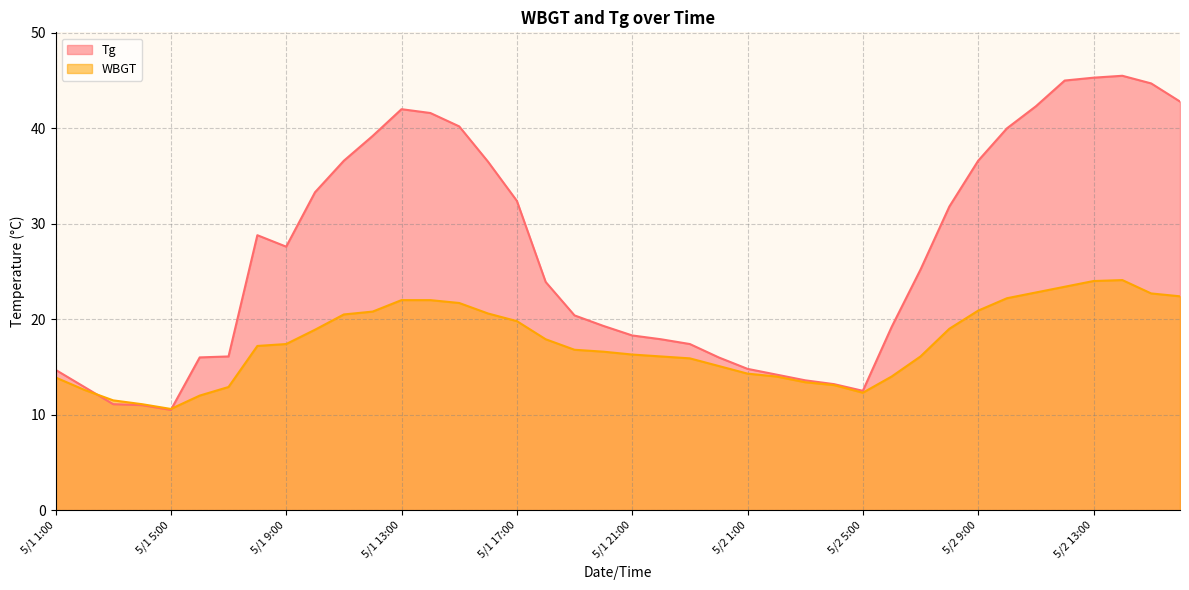

The Tg series shows 27.6 at 5/1 9:00. True or false?

True